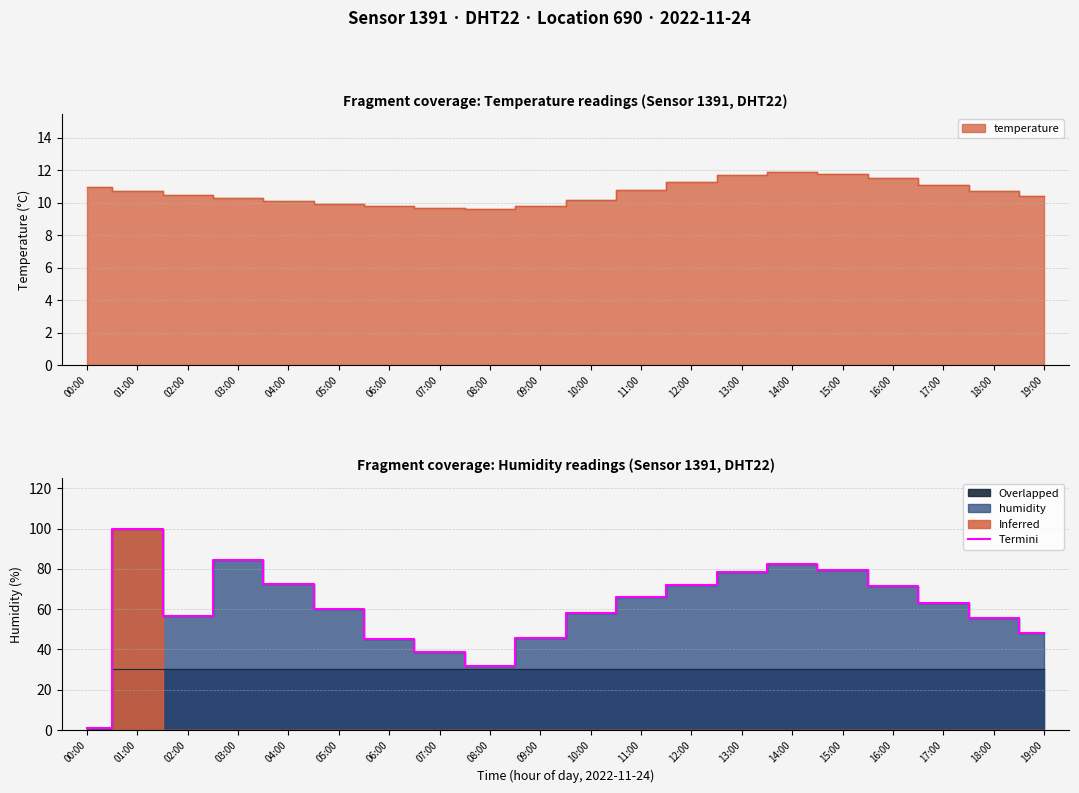

List the labels in order of value, largest first.

01:00, 03:00, 14:00, 15:00, 13:00, 04:00, 12:00, 16:00, 11:00, 17:00, 05:00, 10:00, 02:00, 18:00, 19:00, 09:00, 06:00, 07:00, 08:00, 00:00